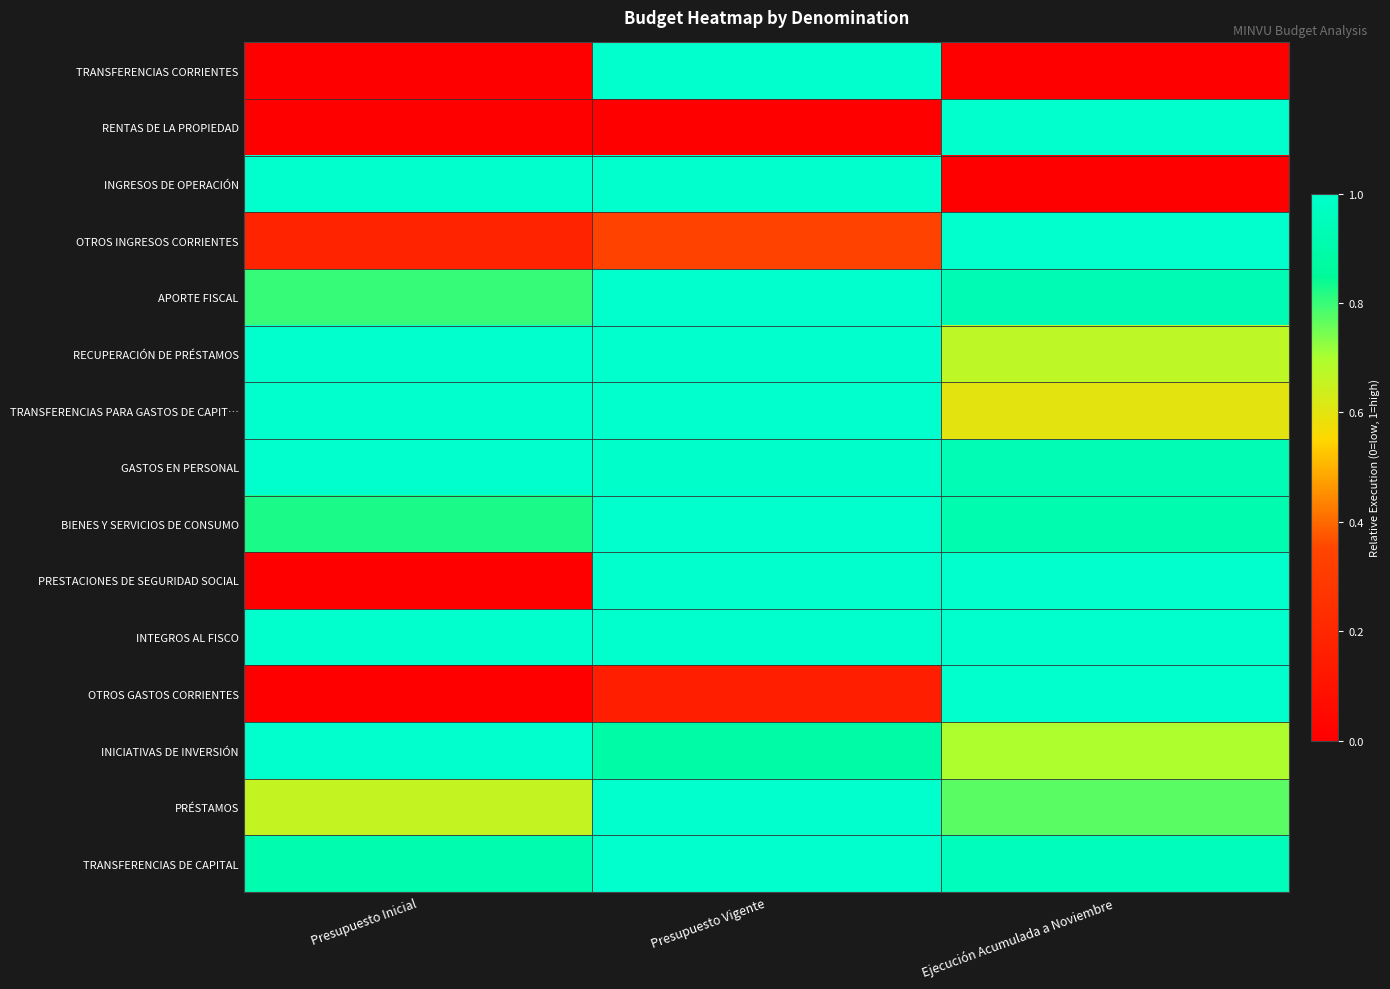

Reading left to right, list all the values displayed in this chart.

TRANSFERENCIAS CORRIENTES: Presupuesto Inicial=0.0	Presupuesto Vigente=1.0	Ejecución Acumulada a Noviembre=0.0
RENTAS DE LA PROPIEDAD: Presupuesto Inicial=0.0	Presupuesto Vigente=0.0	Ejecución Acumulada a Noviembre=1.0
INGRESOS DE OPERACIÓN: Presupuesto Inicial=1.0	Presupuesto Vigente=1.0	Ejecución Acumulada a Noviembre=0.0
OTROS INGRESOS CORRIENTES: Presupuesto Inicial=0.2	Presupuesto Vigente=0.3	Ejecución Acumulada a Noviembre=1.0
APORTE FISCAL: Presupuesto Inicial=0.8	Presupuesto Vigente=1.0	Ejecución Acumulada a Noviembre=0.9
RECUPERACIÓN DE PRÉSTAMOS: Presupuesto Inicial=1.0	Presupuesto Vigente=1.0	Ejecución Acumulada a Noviembre=0.7
TRANSFERENCIAS PARA GASTOS DE CAPIT…: Presupuesto Inicial=1.0	Presupuesto Vigente=1.0	Ejecución Acumulada a Noviembre=0.6
GASTOS EN PERSONAL: Presupuesto Inicial=1.0	Presupuesto Vigente=1.0	Ejecución Acumulada a Noviembre=0.9
BIENES Y SERVICIOS DE CONSUMO: Presupuesto Inicial=0.8	Presupuesto Vigente=1.0	Ejecución Acumulada a Noviembre=0.9
PRESTACIONES DE SEGURIDAD SOCIAL: Presupuesto Inicial=0.0	Presupuesto Vigente=1.0	Ejecución Acumulada a Noviembre=1.0
INTEGROS AL FISCO: Presupuesto Inicial=1.0	Presupuesto Vigente=1.0	Ejecución Acumulada a Noviembre=1.0
OTROS GASTOS CORRIENTES: Presupuesto Inicial=0.0	Presupuesto Vigente=0.2	Ejecución Acumulada a Noviembre=1.0
INICIATIVAS DE INVERSIÓN: Presupuesto Inicial=1.0	Presupuesto Vigente=0.9	Ejecución Acumulada a Noviembre=0.7
PRÉSTAMOS: Presupuesto Inicial=0.7	Presupuesto Vigente=1.0	Ejecución Acumulada a Noviembre=0.8
TRANSFERENCIAS DE CAPITAL: Presupuesto Inicial=0.9	Presupuesto Vigente=1.0	Ejecución Acumulada a Noviembre=0.9